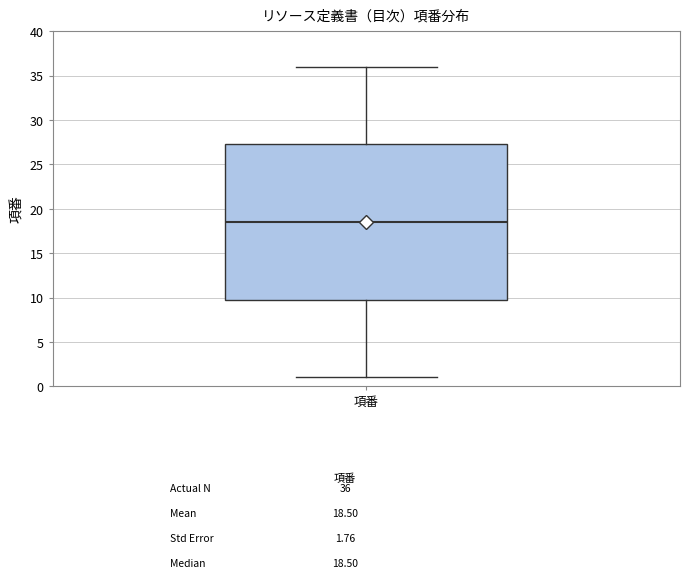

Transcribe this box plot: give where the median line is, the range the box spans, and where the two whiskers end, as read against the y-axis. The values are not printed on the chart, so give them approximately, as read against the axis.

median 18.5, box 10.0 to 27.5, whiskers 1.0 to 36.0